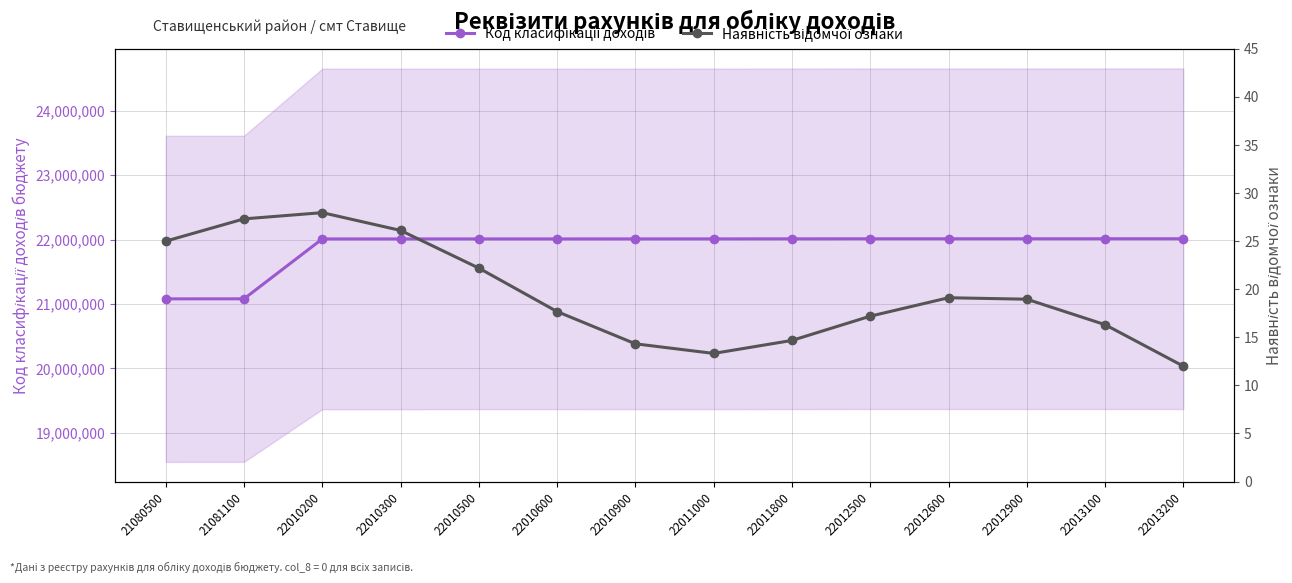

What is the maximum value for Код класифікації доходів?

22013200.0